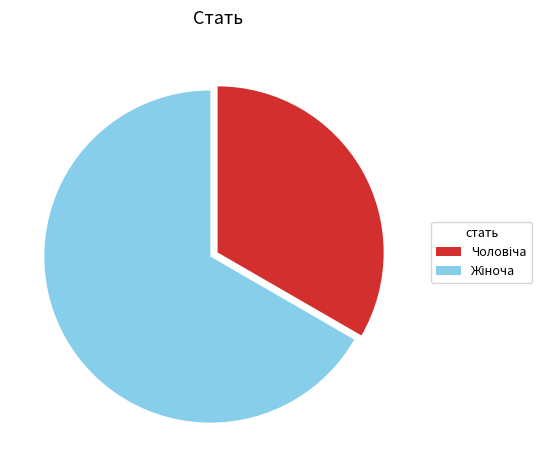

Is there any slice that represents more than half of the pie?

Yes